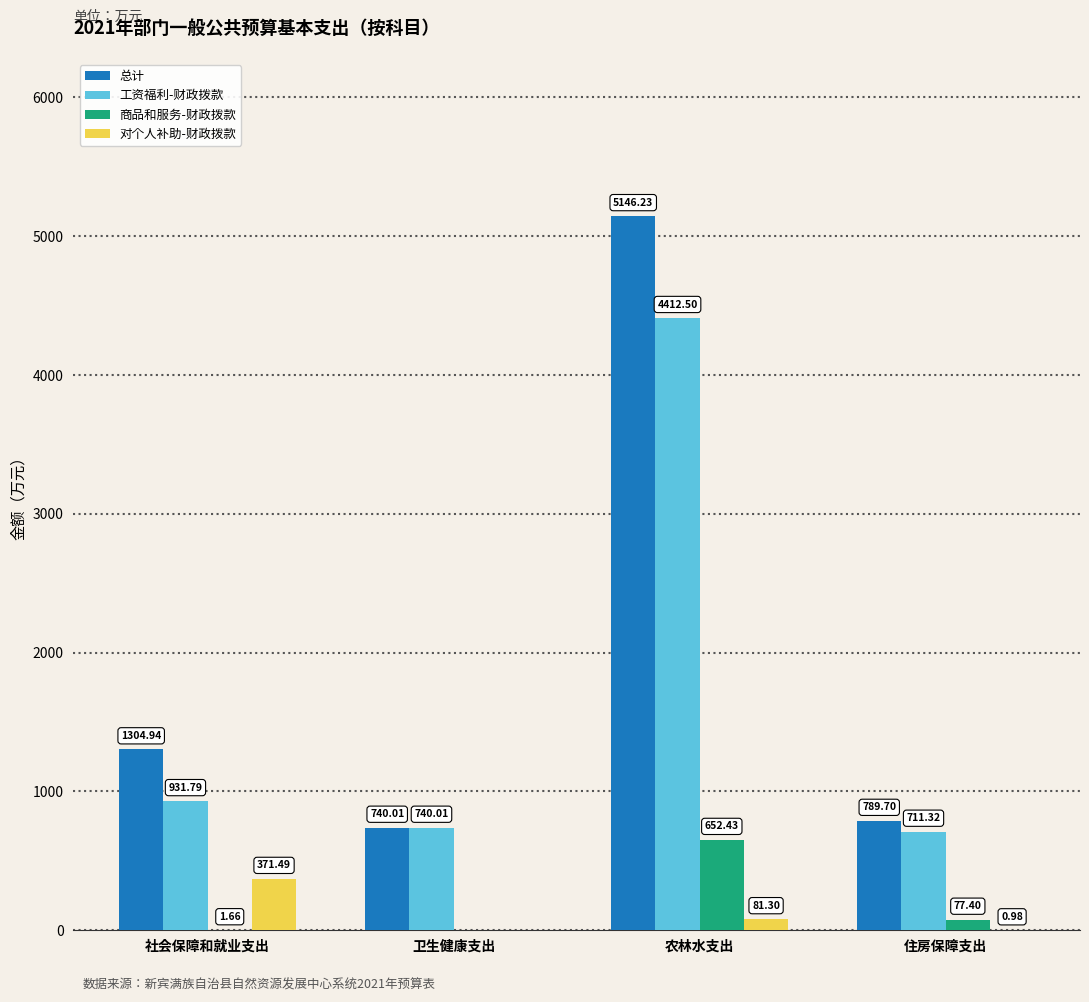

The 总计 series shows 1304.9 at 社会保障和就业支出. True or false?

True